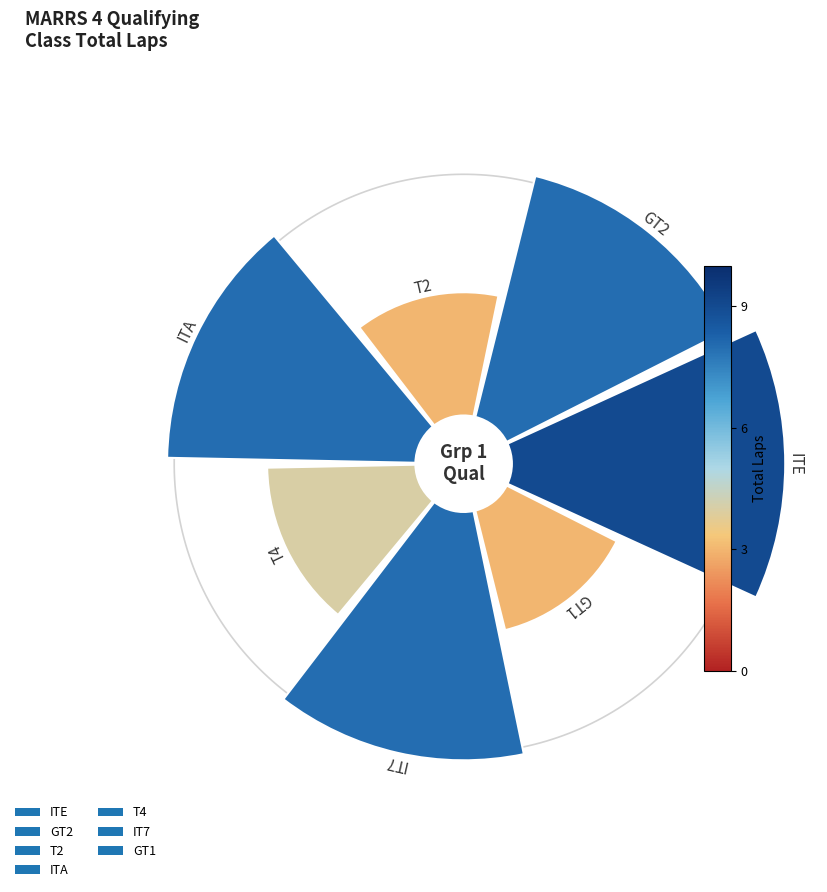

To the nearest percent, what percentage of the pie is T4?

10%